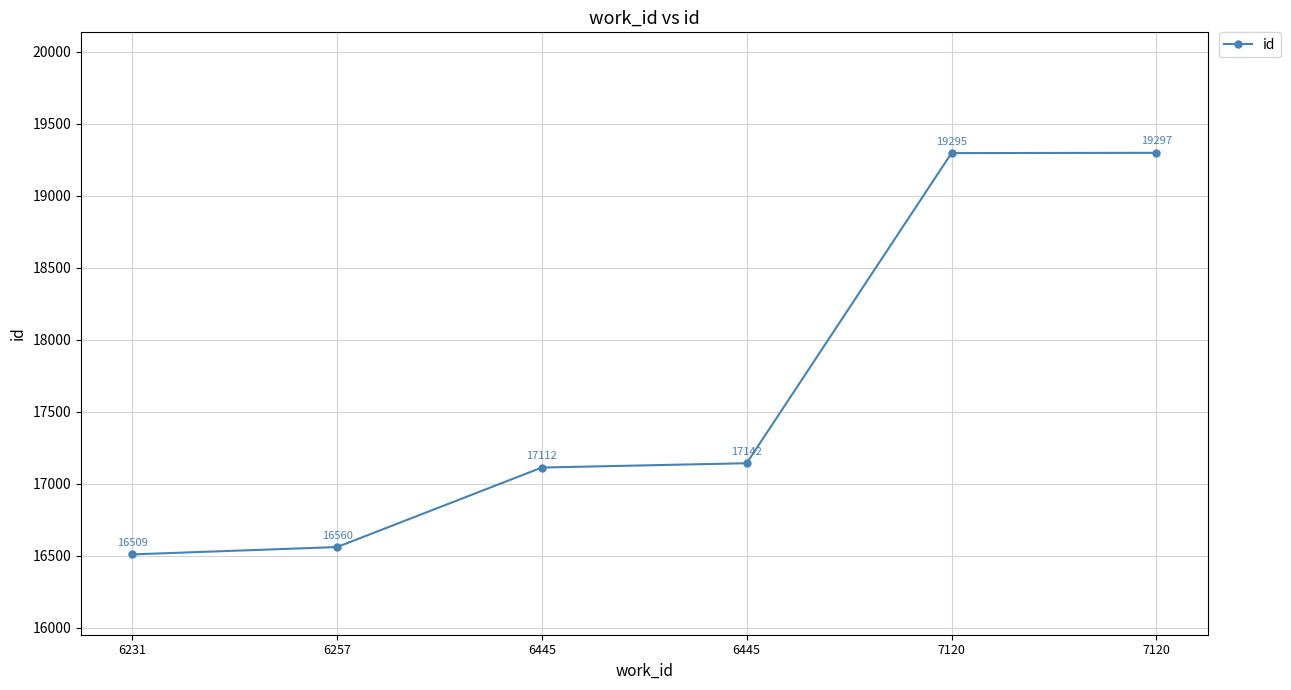

True or false: the data has more than 2 interior local peaks.

False